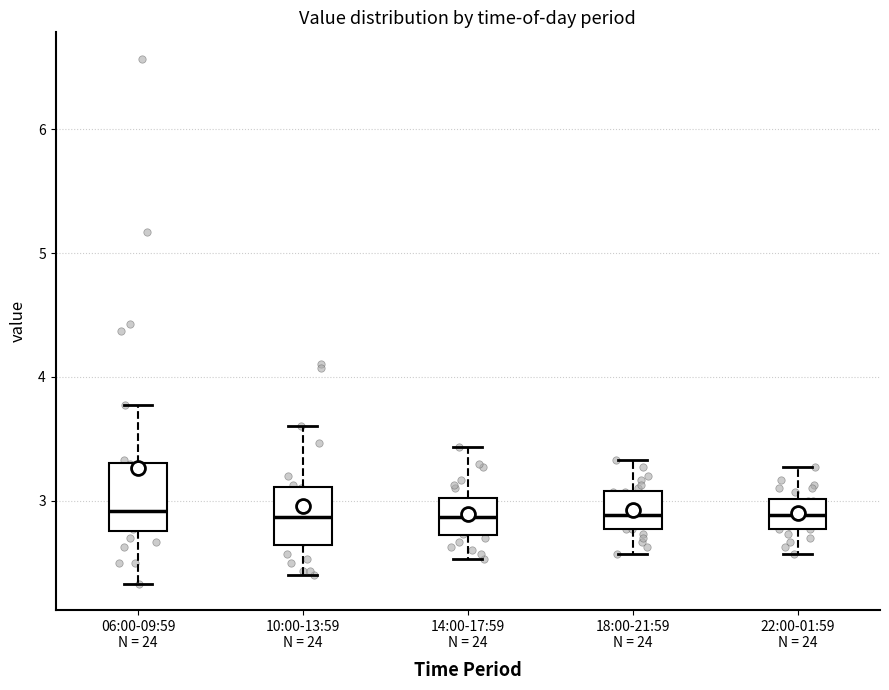

Reading left to right, read every box against the y-axis: the position of its median line, the range the box covers, and the ends of its whiskers. The values are not printed on the chart, so give them approximately, as read against the axis.

06:00-09:59 N = 24: median 2.9, box 2.8 to 3.3, whiskers 2.3 to 3.8
10:00-13:59 N = 24: median 2.9, box 2.6 to 3.1, whiskers 2.4 to 3.6
14:00-17:59 N = 24: median 2.9, box 2.7 to 3.0, whiskers 2.5 to 3.4
18:00-21:59 N = 24: median 2.9, box 2.8 to 3.1, whiskers 2.6 to 3.3
22:00-01:59 N = 24: median 2.9, box 2.8 to 3.0, whiskers 2.6 to 3.3